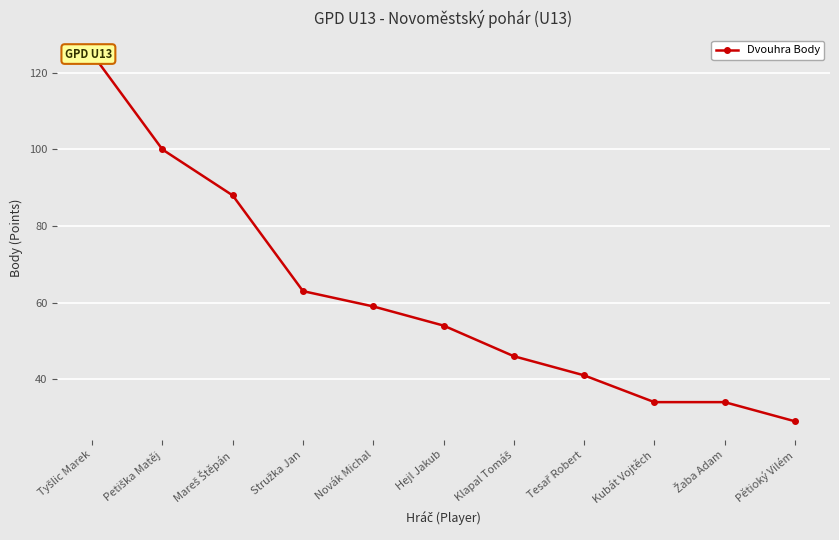

What is the sum of the values at Žaba Adam and Petiška Matěj?

134